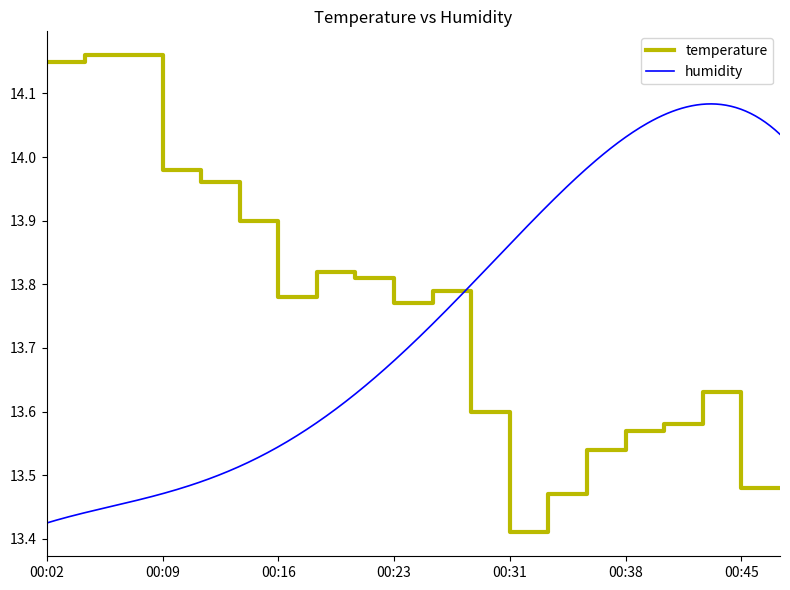

Rank the categories by value from highest to lowest.

00:04, 00:06, 00:02, 00:09, 00:11, 00:14, 00:19, 00:21, 00:26, 00:16, 00:23, 00:43, 00:28, 00:41, 00:38, 00:36, 00:45, 00:48, 00:33, 00:31